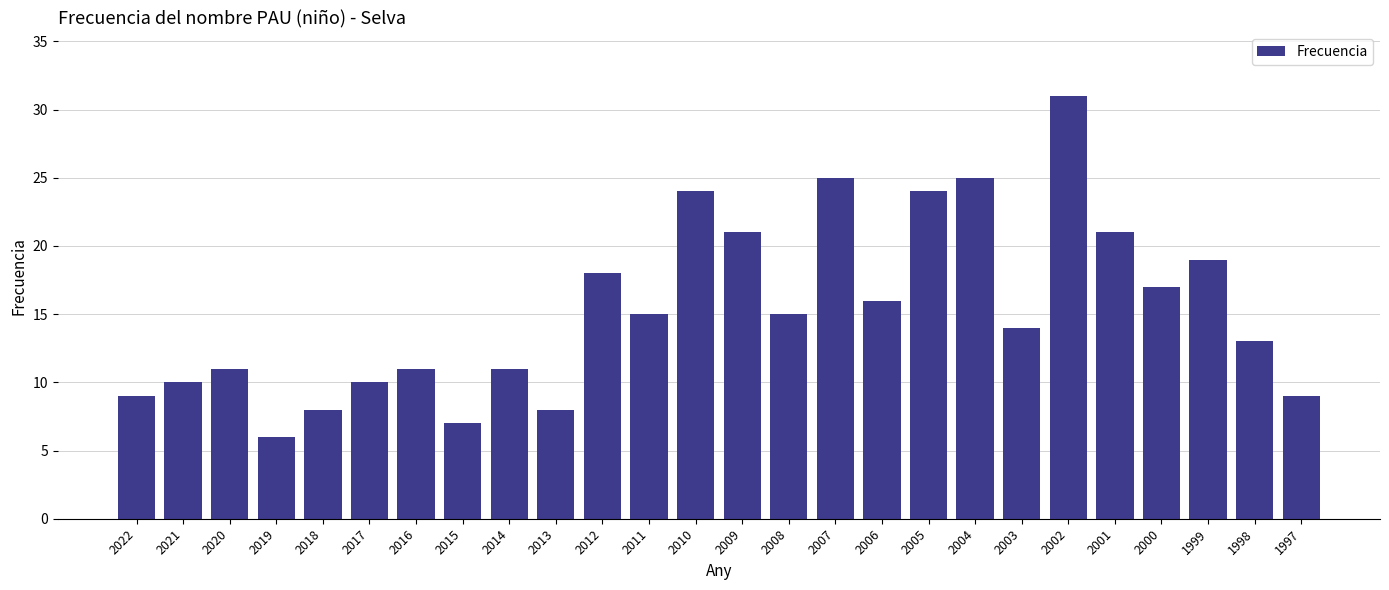

What is the average value?

15